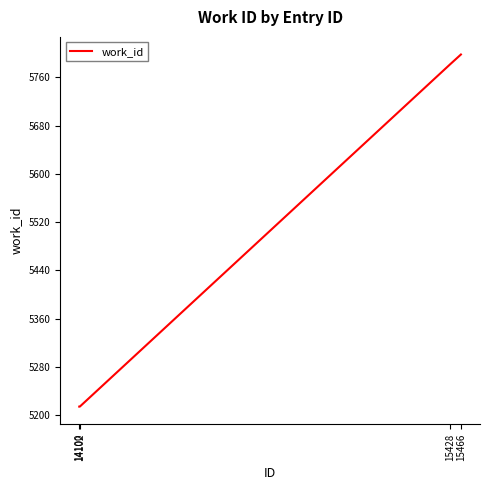

What is the smallest value displayed?

5214